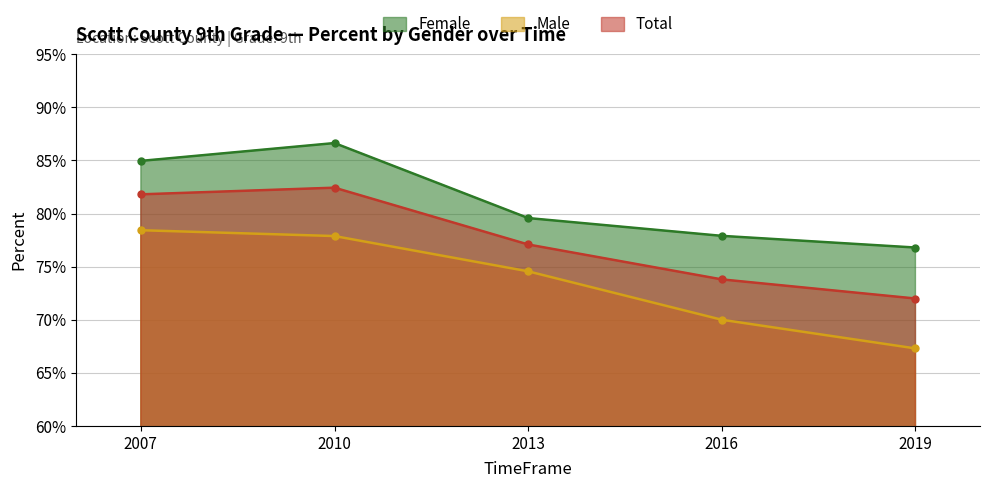

What are all the series names shown in the legend?

Female, Male, Total